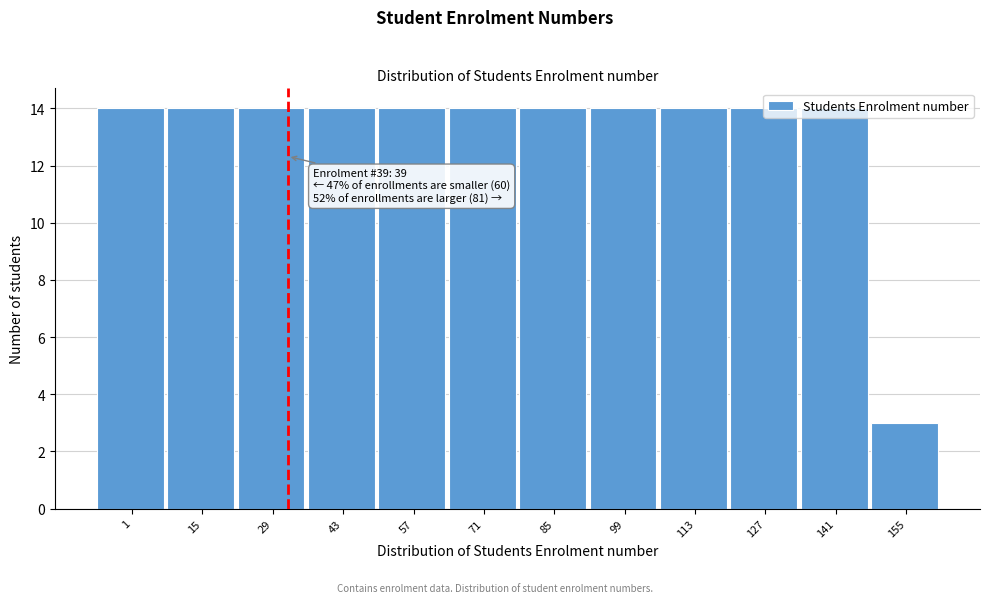

What is the minimum value shown in the chart?

3